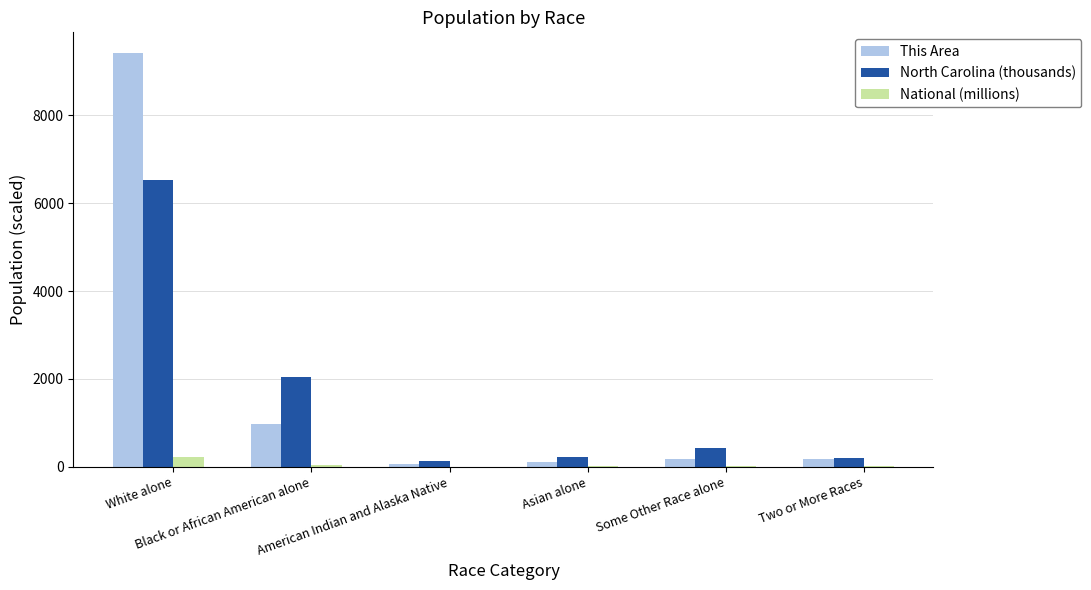

The value of North Carolina (thousands) at Black or African American alone is 3039.6. True or false?

False